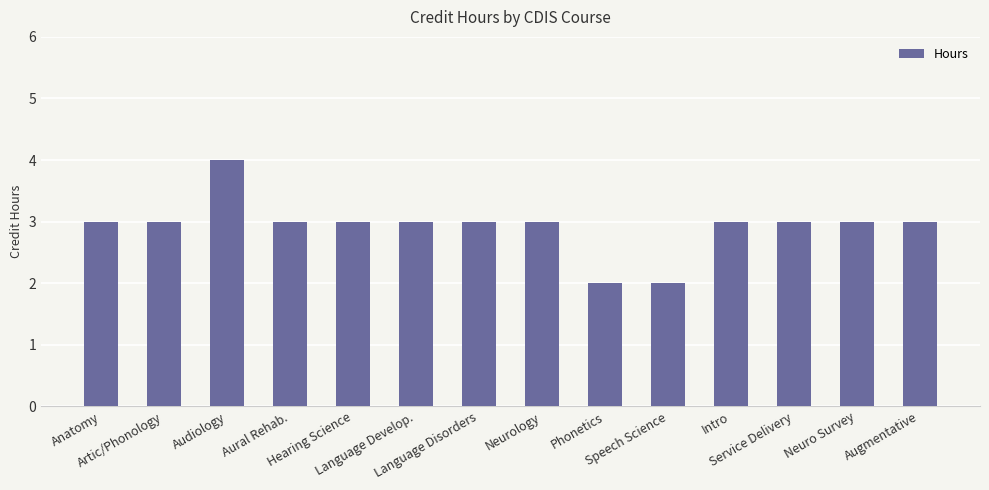

What is the maximum value shown in the chart?

4